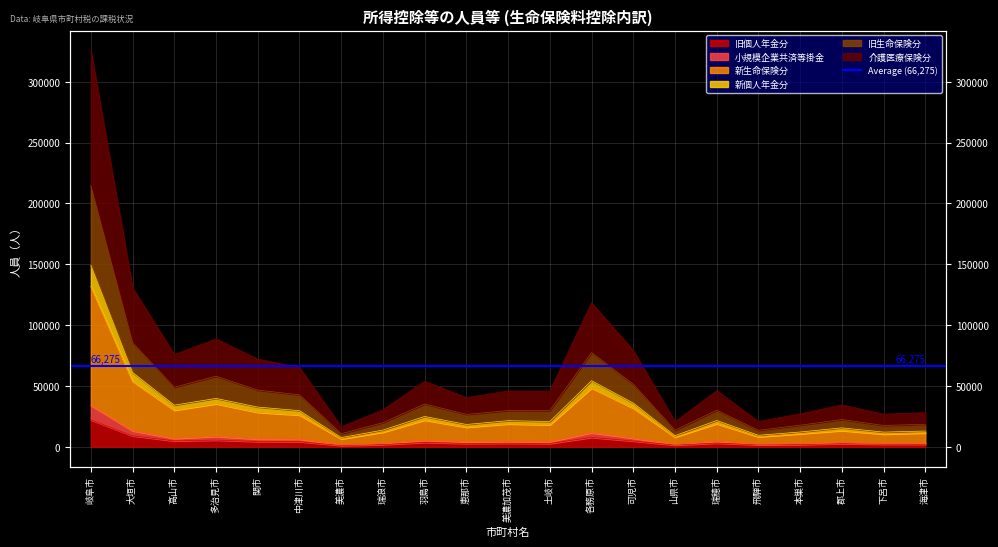

Reading left to right, transcribe all the data shown in this chart.

旧個人年金分: 岐阜市=22109	大垣市=8982	高山市=4814	多治見市=5466	関市=4308	中津川市=4208	美濃市=997	瑞浪市=1785	羽島市=3592	恵那市=2708	美濃加茂市=2906	土岐市=2662	各務原市=7684	可児市=4706	山県市=1388	瑞穂市=3027	飛騨市=1582	本巣市=1770	郡上市=2549	下呂市=2078	海津市=2025
小規模企業共済等掛金: 岐阜市=33961	大垣市=13152	高山市=6843	多治見市=8553	関市=6341	中津川市=6227	美濃市=1567	瑞浪市=2706	羽島市=5340	恵那市=3967	美濃加茂市=4303	土岐市=4207	各務原市=11559	可児市=7026	山県市=2031	瑞穂市=4577	飛騨市=2146	本巣市=2593	郡上市=3506	下呂市=2647	海津市=2918
新生命保険分: 岐阜市=131863	大垣市=53849	高山市=30052	多治見市=35337	関市=28329	中津川市=26099	美濃市=6495	瑞浪市=11976	羽島市=21935	恵那市=16074	美濃加茂市=18773	土岐市=18028	各務原市=48356	可児市=31758	山県市=7993	瑞穂市=19011	飛騨市=8233	本巣市=10696	郡上市=13311	下呂市=10431	海津市=11349
新個人年金分: 岐阜市=149200	大垣市=61048	高山市=34203	多治見市=39726	関市=32620	中津川市=29657	美濃市=7525	瑞浪市=13716	羽島市=24898	恵那市=18309	美濃加茂市=21450	土岐市=20737	各務原市=54278	可児市=35912	山県市=9099	瑞穂市=21571	飛騨市=9425	本巣市=12132	郡上市=15527	下呂市=12048	海津市=12928
旧生命保険分: 岐阜市=214662	大垣市=85506	高山市=48921	多治見市=57992	関市=46584	中津川市=42663	美濃市=10754	瑞浪市=19772	羽島市=35188	恵那市=26583	美濃加茂市=29748	土岐市=29728	各務原市=77415	可児市=51402	山県市=13598	瑞穂市=30007	飛騨市=13490	本巣市=17738	郡上市=22382	下呂市=17501	海津市=18505
介護医療保険分: 岐阜市=325655	大垣市=130696	高山市=75744	多治見市=88630	関市=72010	中津川市=65125	美濃市=16440	瑞浪市=30397	羽島市=53810	恵那市=40406	美濃加茂市=45840	土岐市=45750	各務原市=118369	可児市=79131	山県市=20654	瑞穂市=46043	飛騨市=20762	本巣市=27041	郡上市=34418	下呂市=26763	海津市=28109